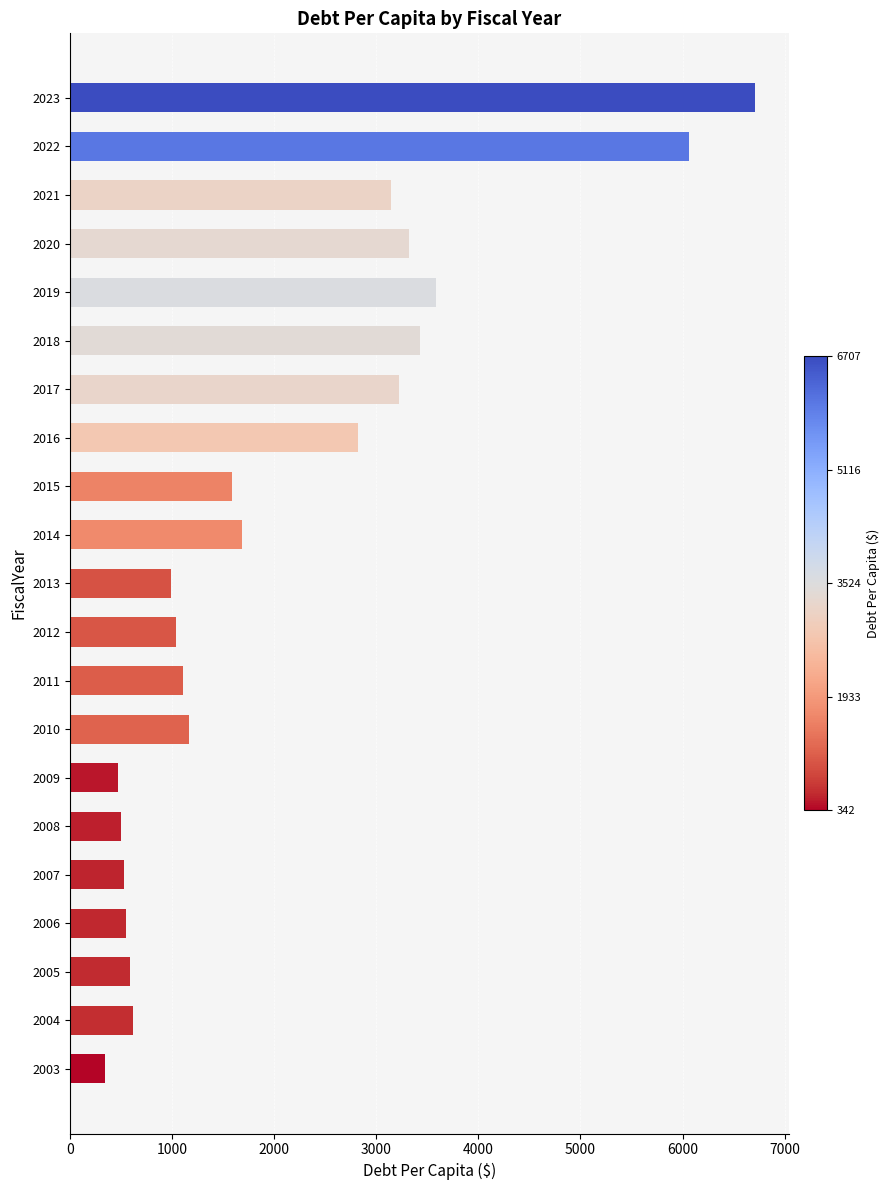

Which label corresponds to the largest value in the chart?

2023